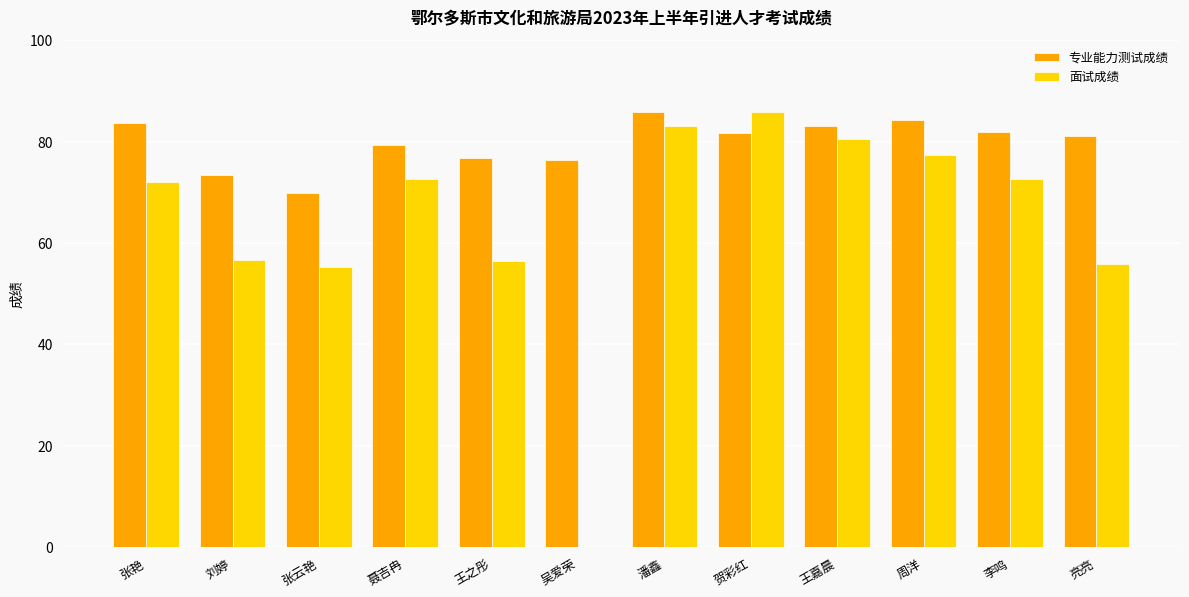

Which category has the highest value in the 面试成绩 series?

贺彩红